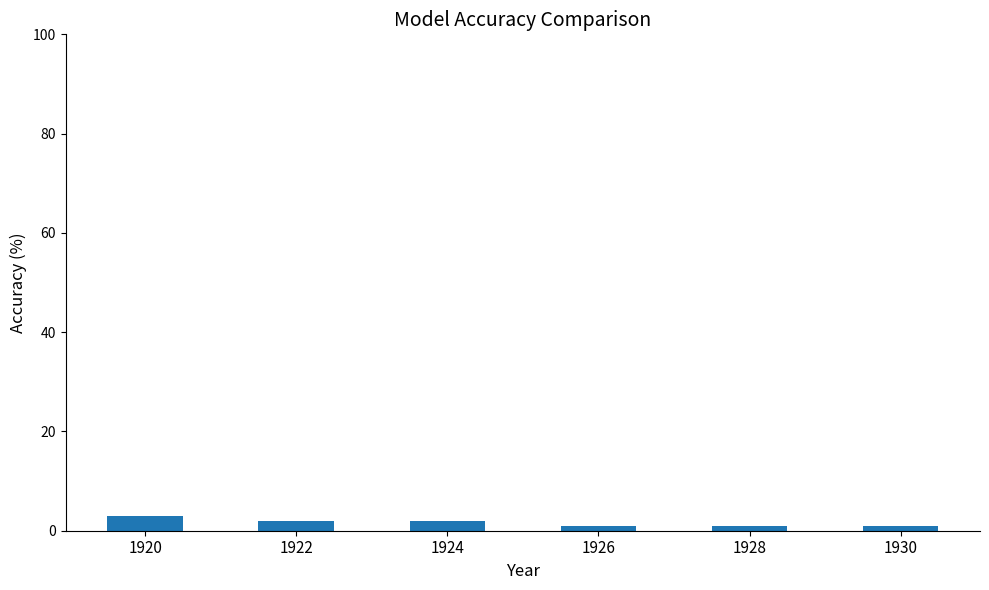

Reading right to left, list all the values displayed in this chart.

1	1	1	2	2	3